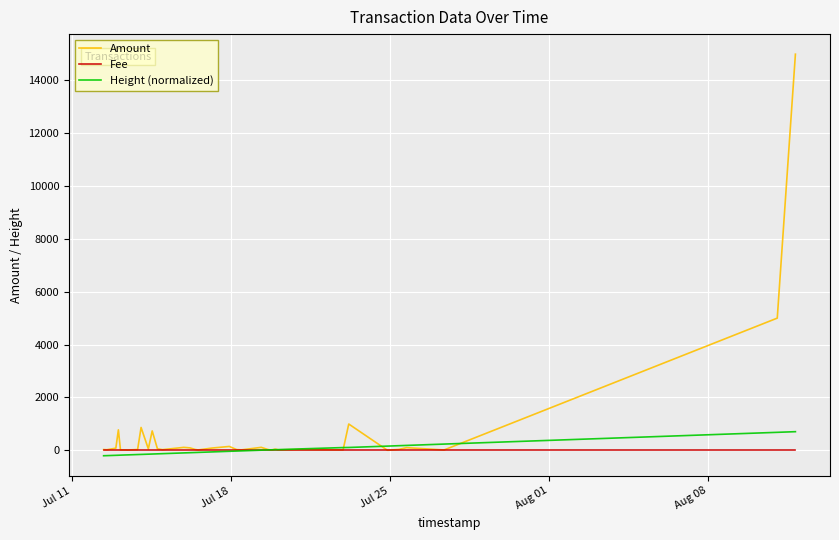

Which series has the largest range (max minus min)?

Amount